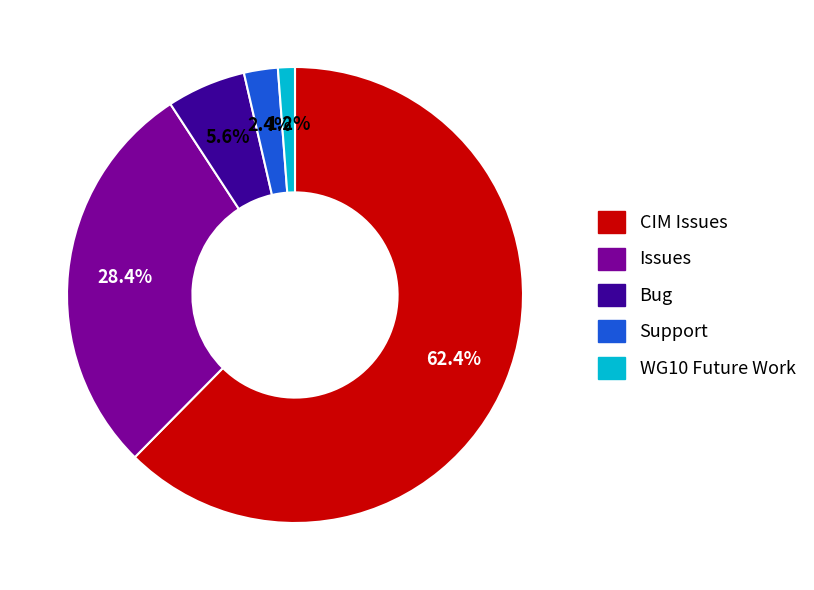

To the nearest percent, what is the difference between the largest and smallest slice percentages?

61%